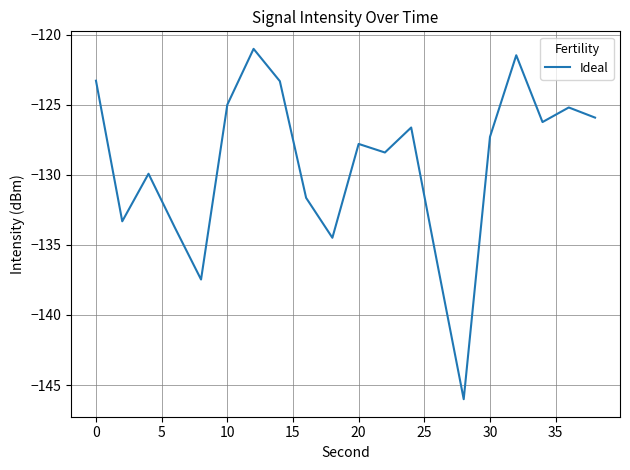

What is the greatest value displayed?

-121.0